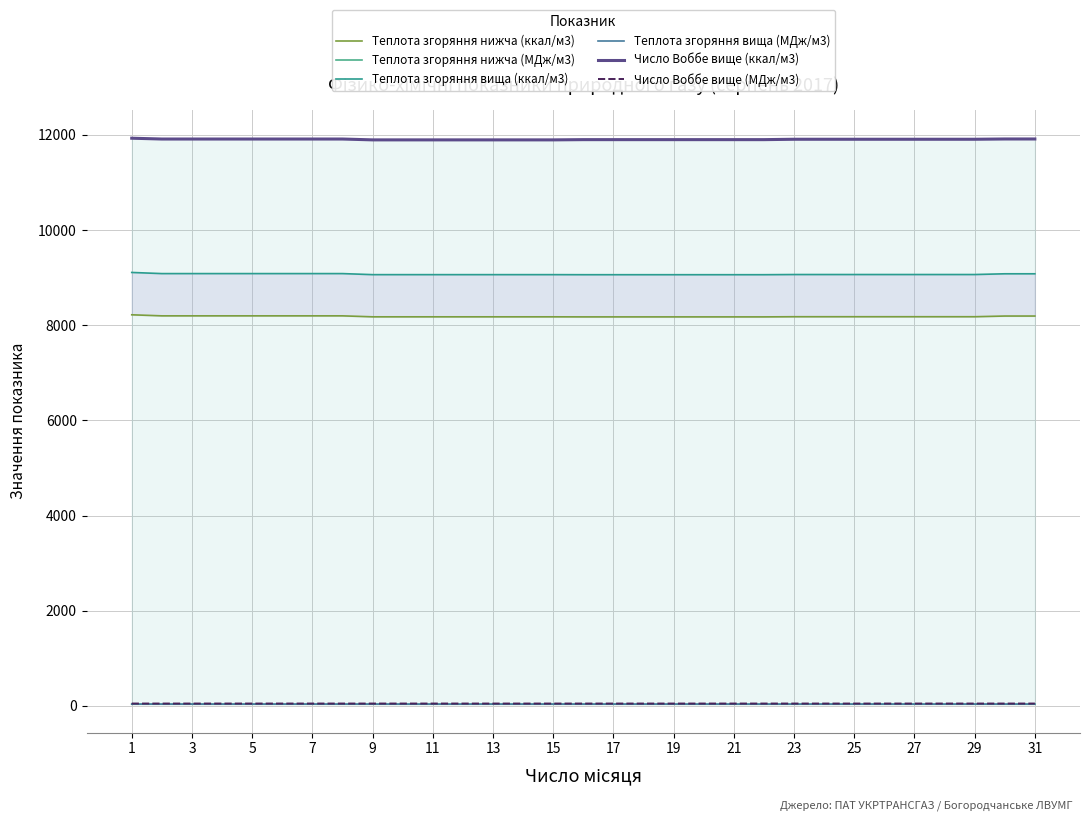

The value of Число Воббе вище (МДж/м3) at 31 is 33.3. True or false?

False